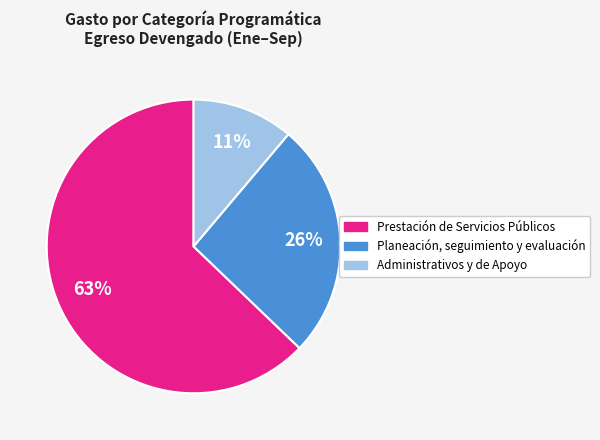

What is the smallest slice in the pie chart?

Administrativos y de Apoyo